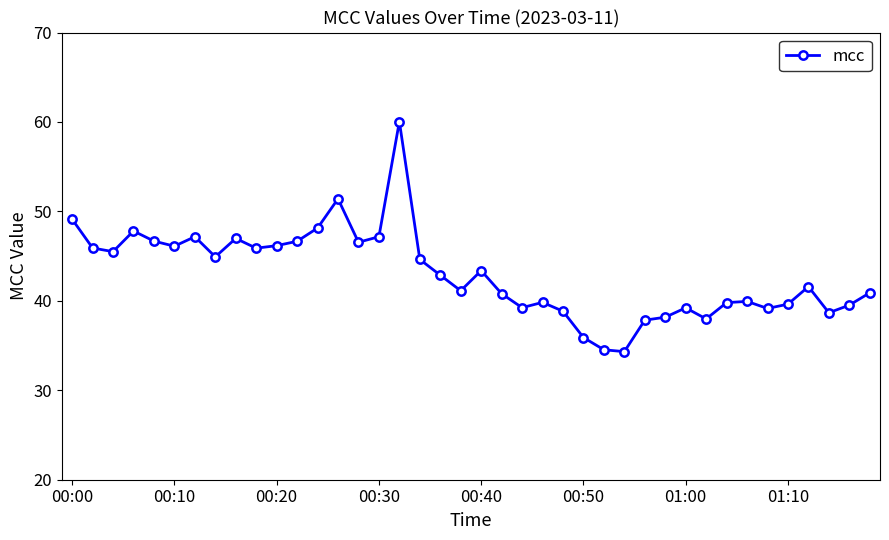

What is the minimum value shown in the chart?

34.3